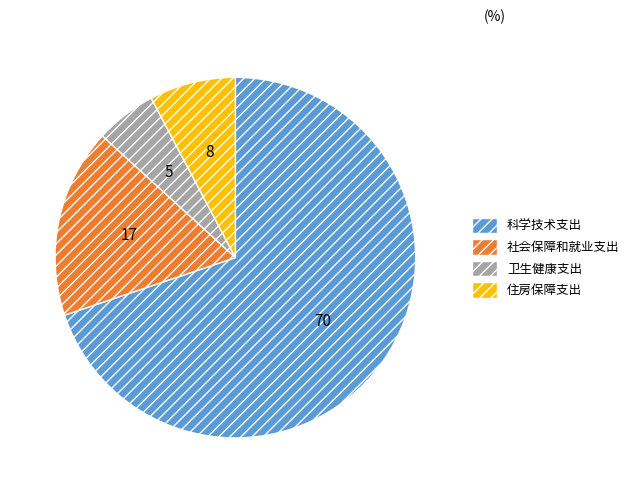

True or false: 卫生健康支出 accounts for 5% of the total.

True